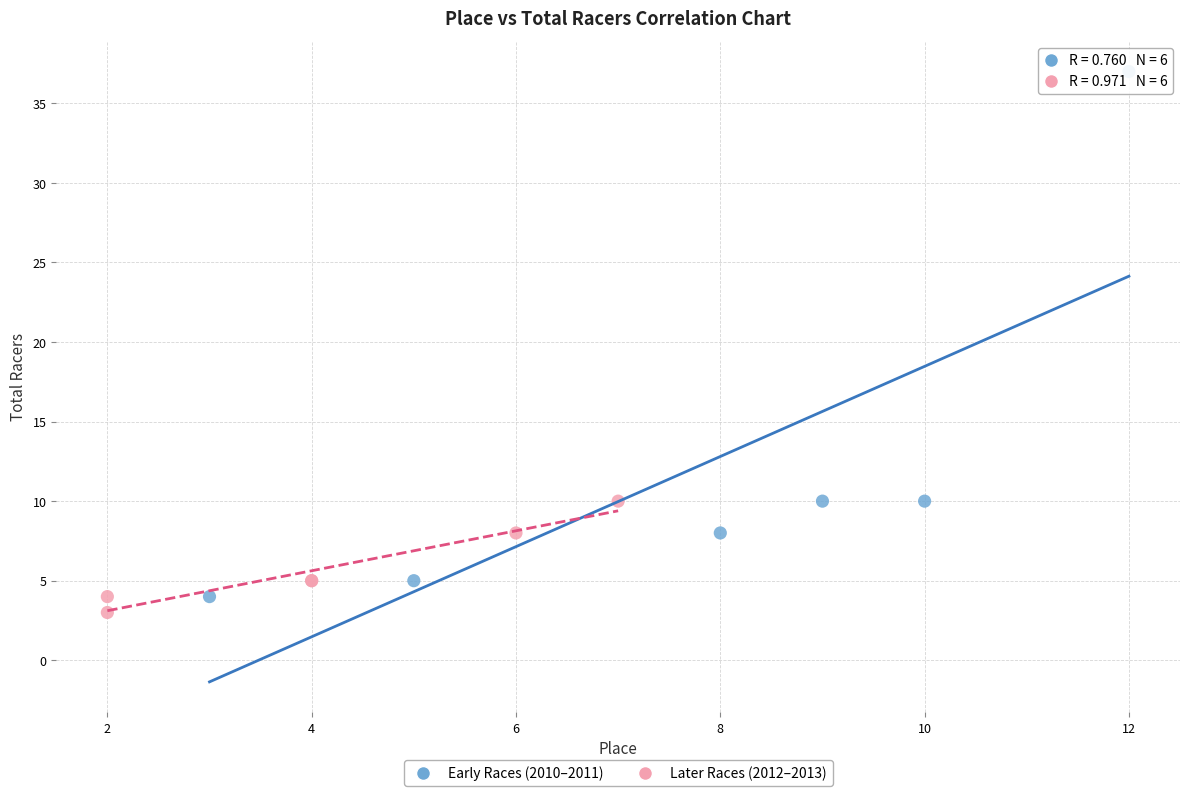

Which series has the widest spread of Y values?

Early Races (2010–2011)